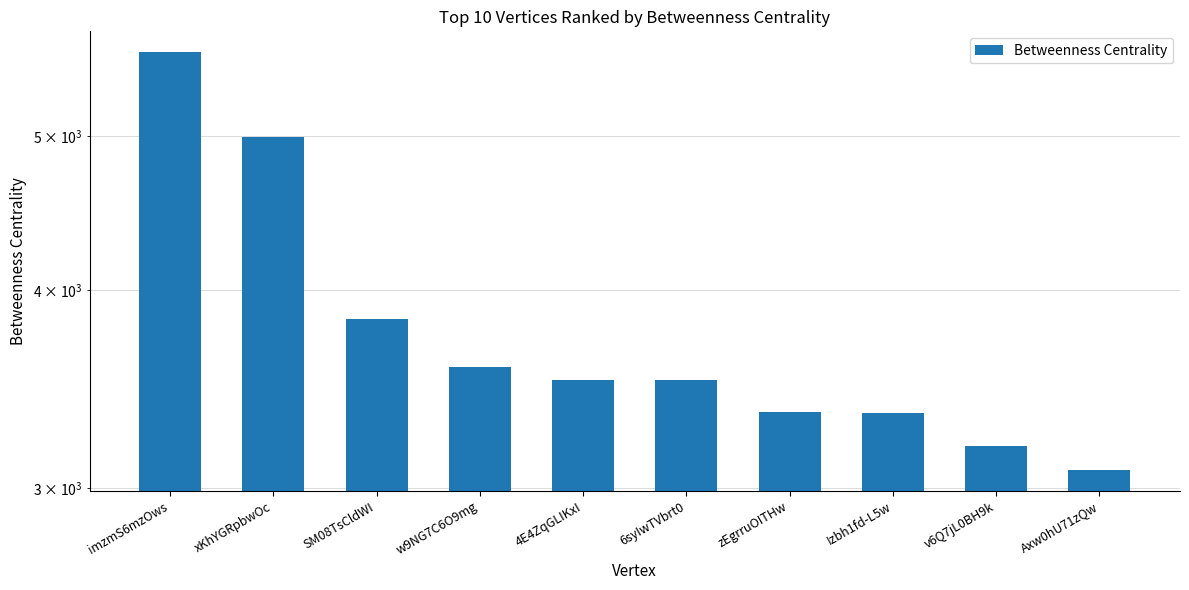

Reading left to right, extract all data points from this chart.

imzmS6mzOws=5650.6	xKhYGRpbwOc=4993.6	SM08TsCldWI=3834.2	w9NG7C6O9mg=3579.1	4E4ZqGLIKxI=3510.0	6syIwTVbrt0=3510.0	zEgrruOITHw=3350.5	Izbh1fd-L5w=3347.2	v6Q7jL0BH9k=3189.0	Axw0hU71zQw=3080.2